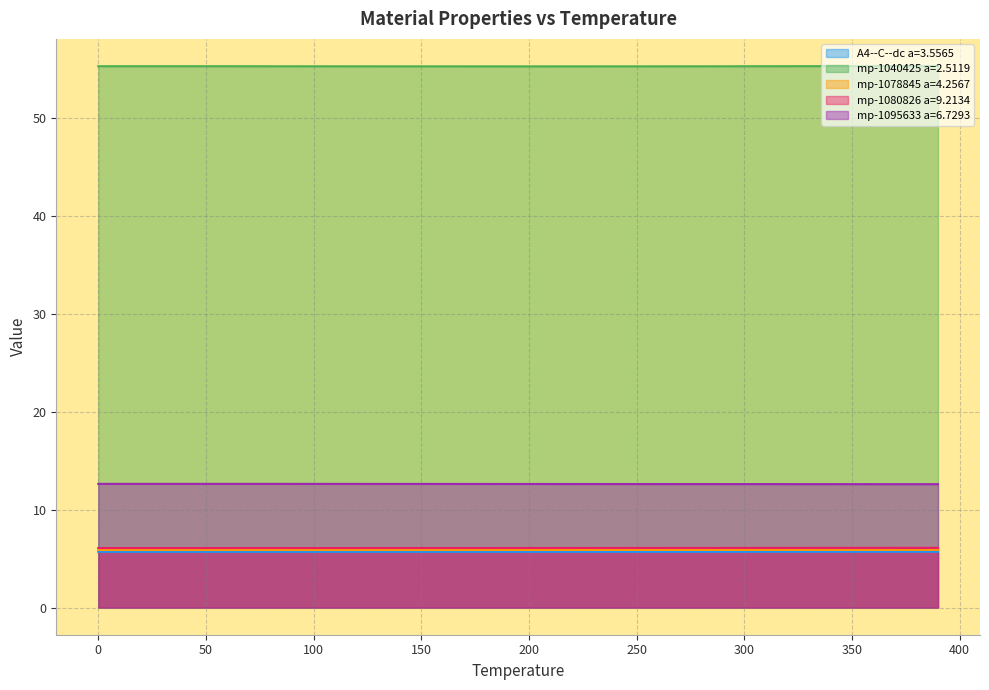

At which label is A4--C--dc a=3.5565 closest to 5?

30.0